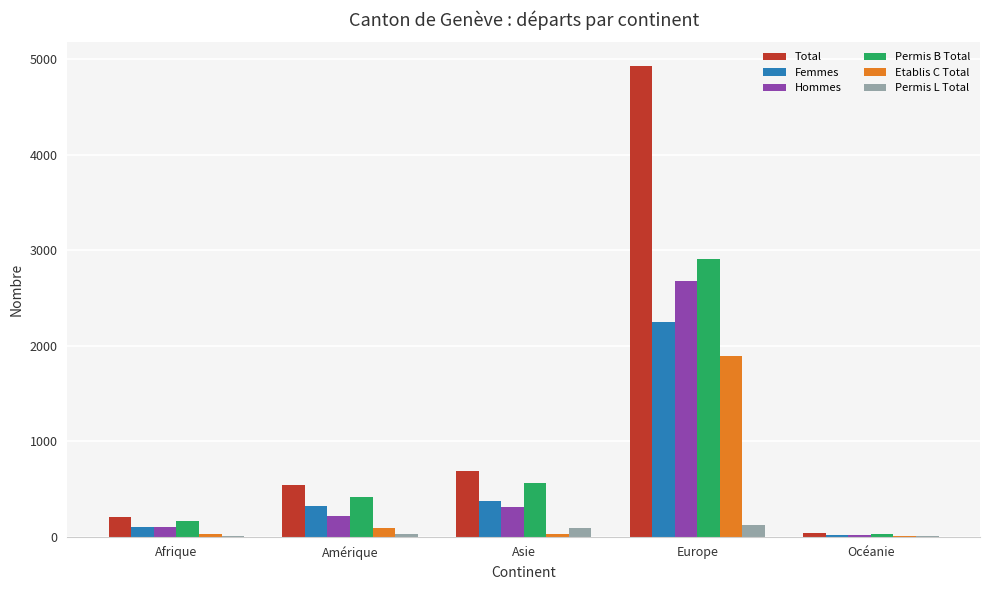

True or false: Femmes has a value of 317 at Amérique.

True